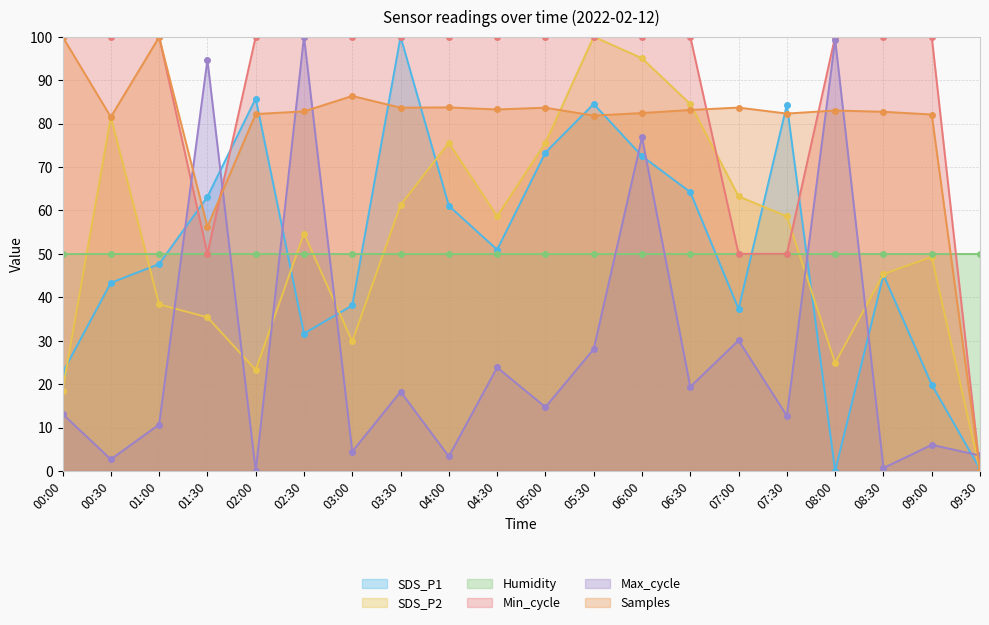

How many interior local valleys does the SDS_P2 series have?

4